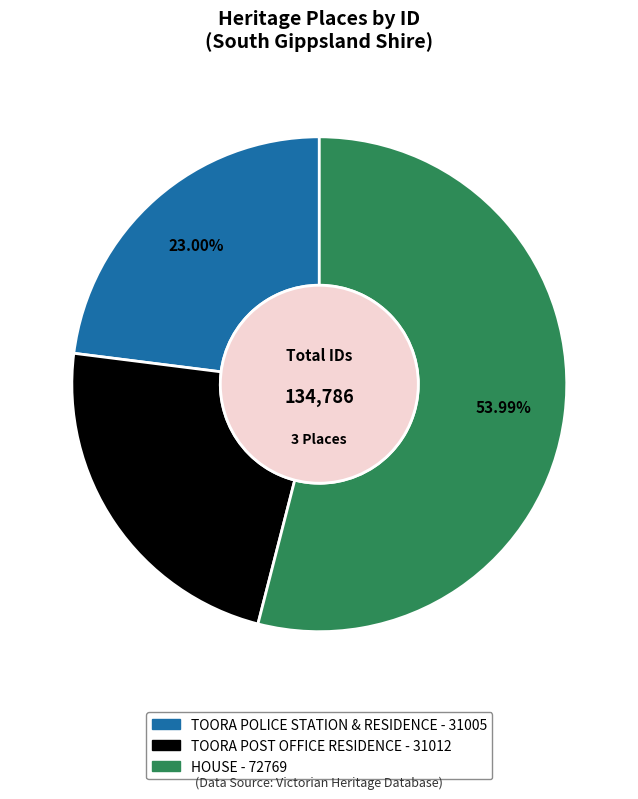

What is the total percentage of TOORA POLICE STATION & RESIDENCE and HOUSE?

77.0%